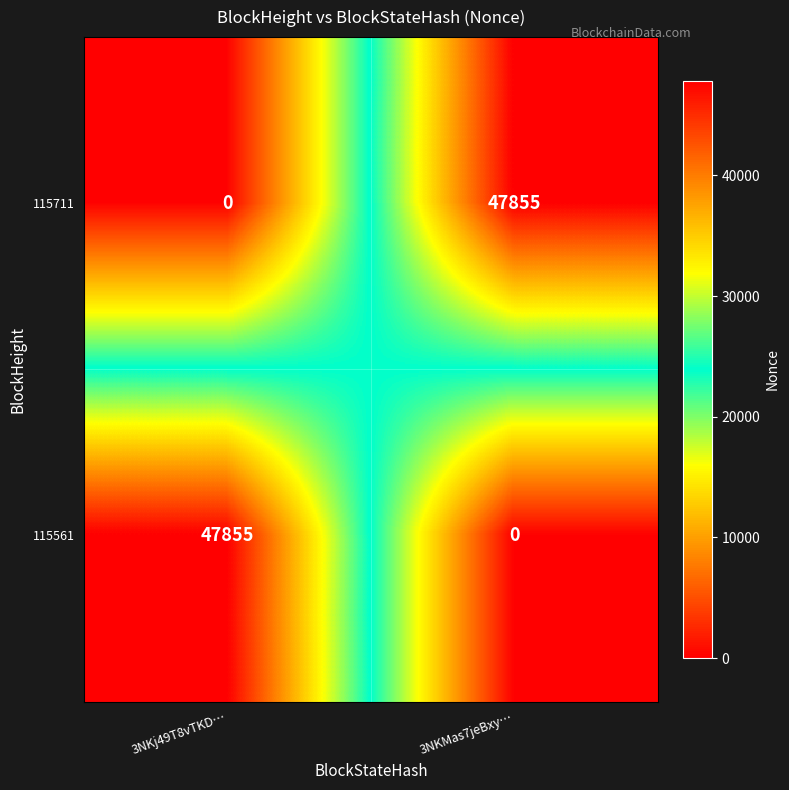

Rank the categories by 115561 value from lowest to highest.

3NKMas7jeBxy…, 3NKj49T8vTKD…